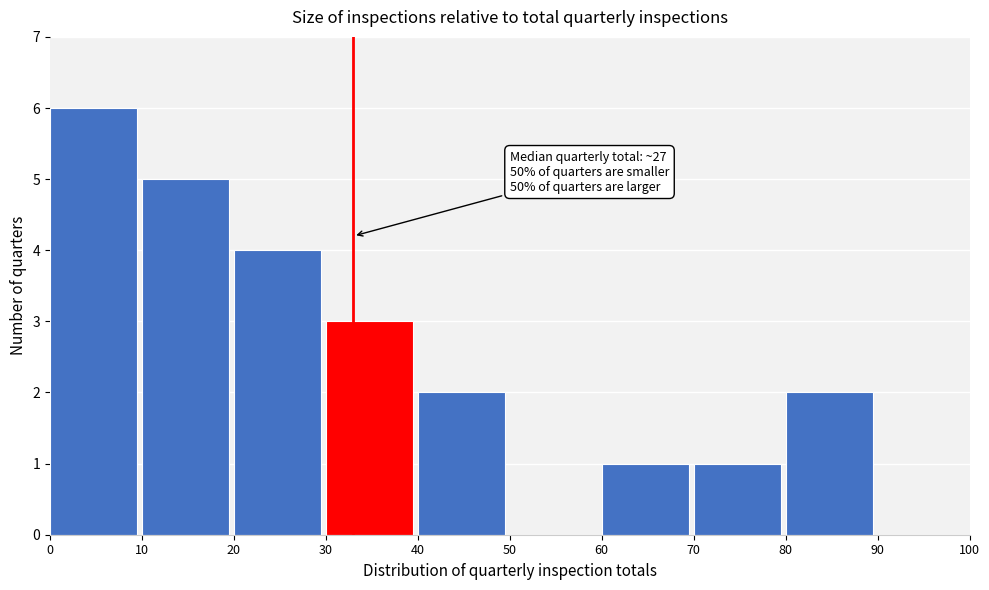

Over which range of the x-axis is the bar tallest?

0 to 10